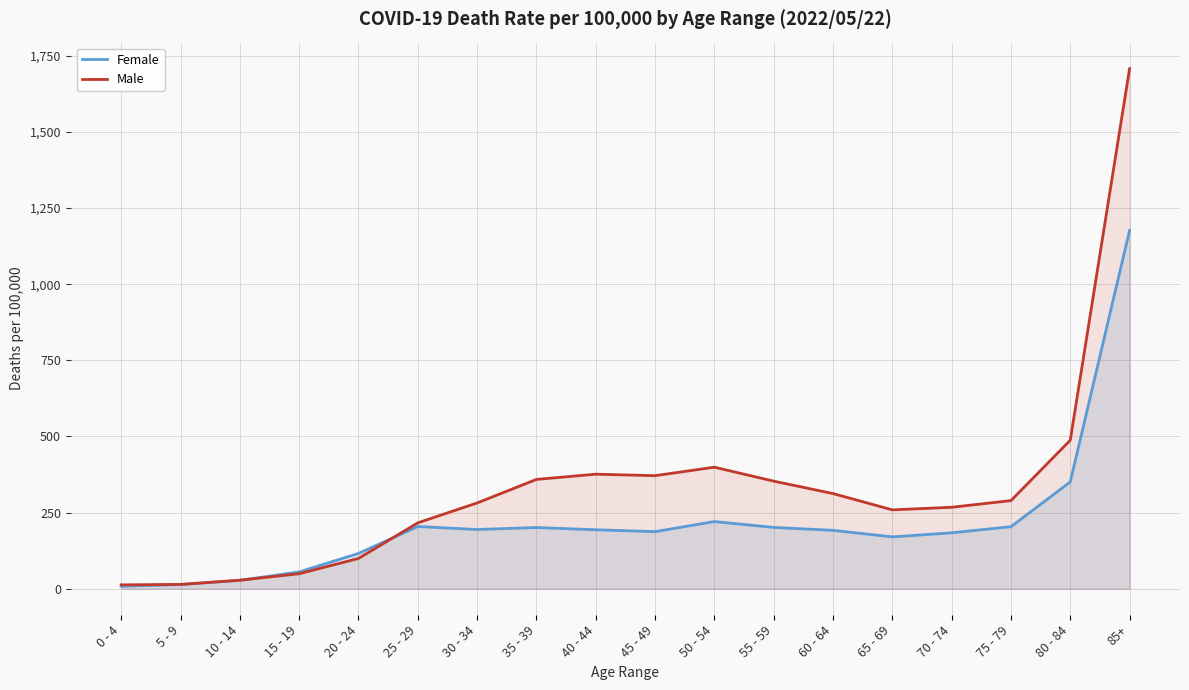

How many lines are shown in the chart?

2